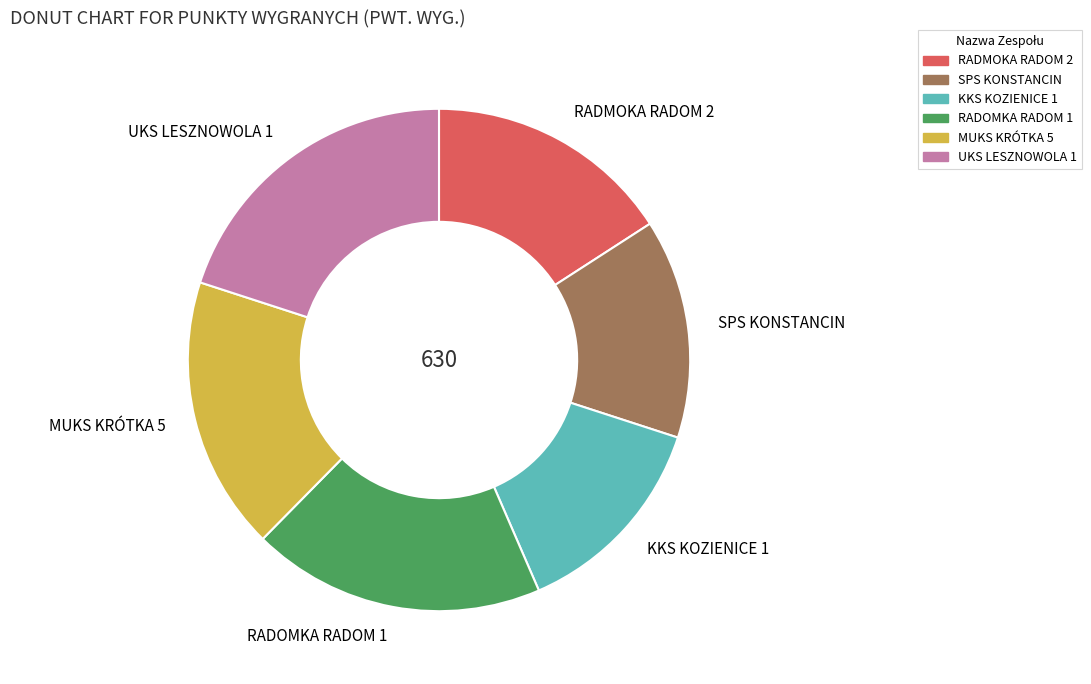

The RADOMKA RADOM 1 slice represents 19% of the pie. True or false?

True